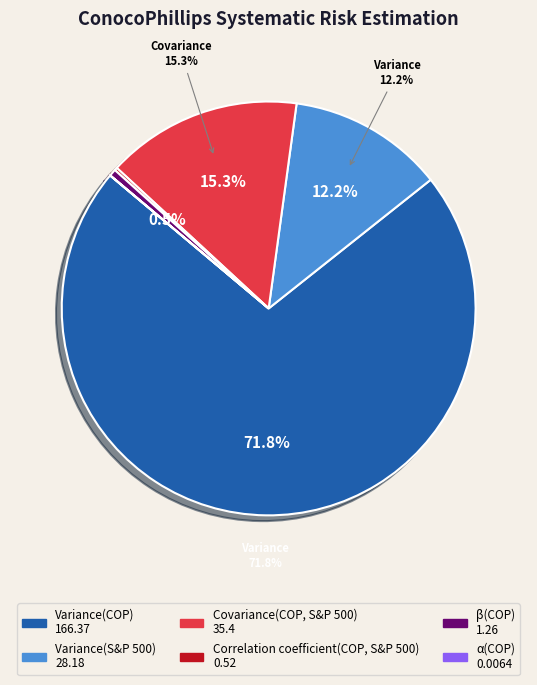

To the nearest percent, what is the difference between the largest and smallest slice percentages?

72%